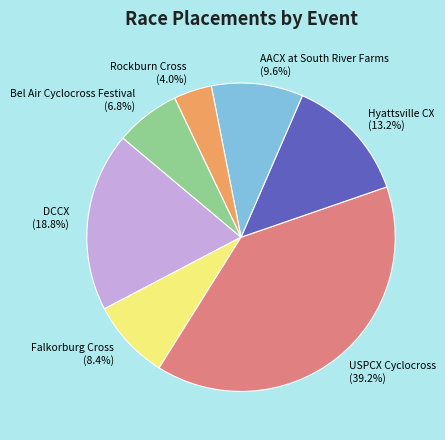

How many slices are in this pie chart?

7